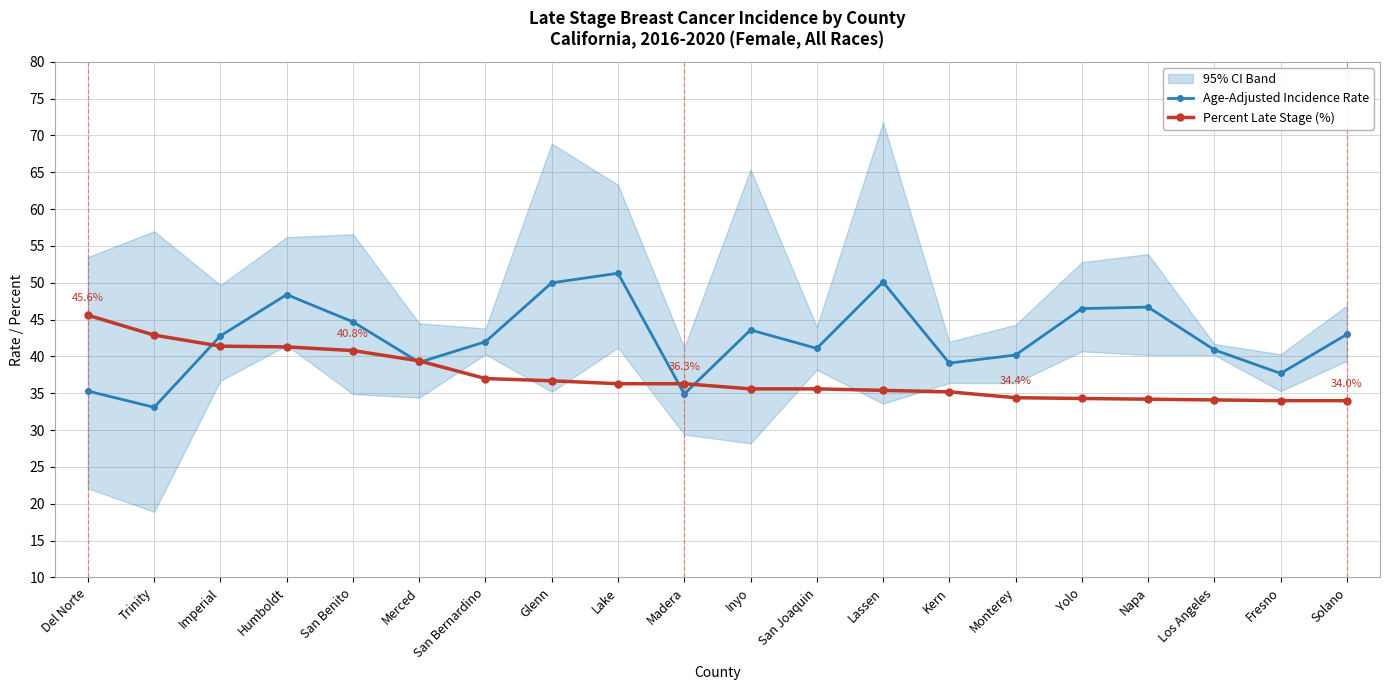

Which series ends up on top after the final intersection of Age-Adjusted Incidence Rate and Percent Late Stage (%)?

Age-Adjusted Incidence Rate